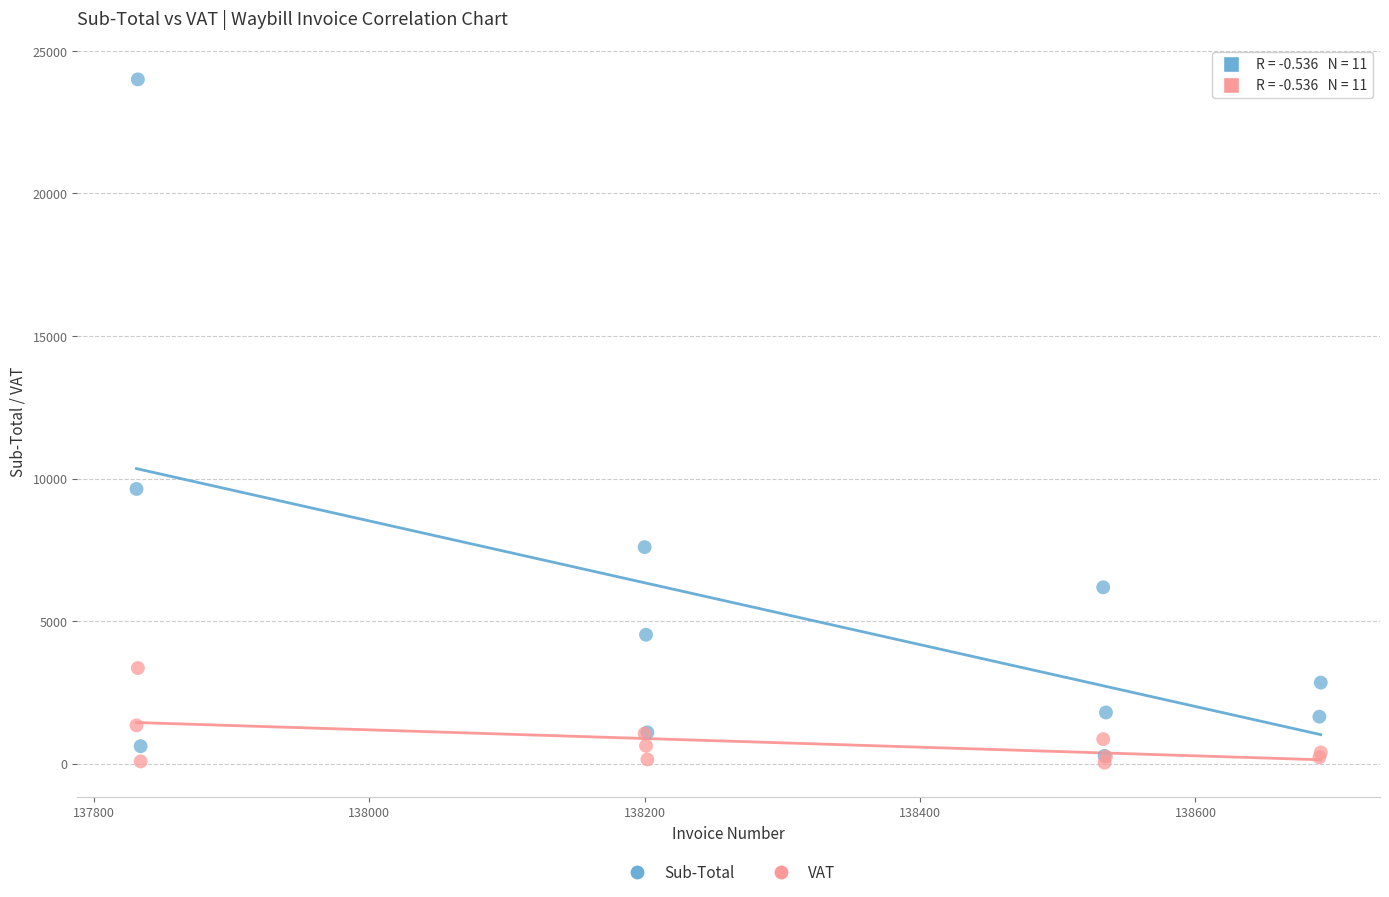

Across all series, what Y value is closest to 12020?

9640.1